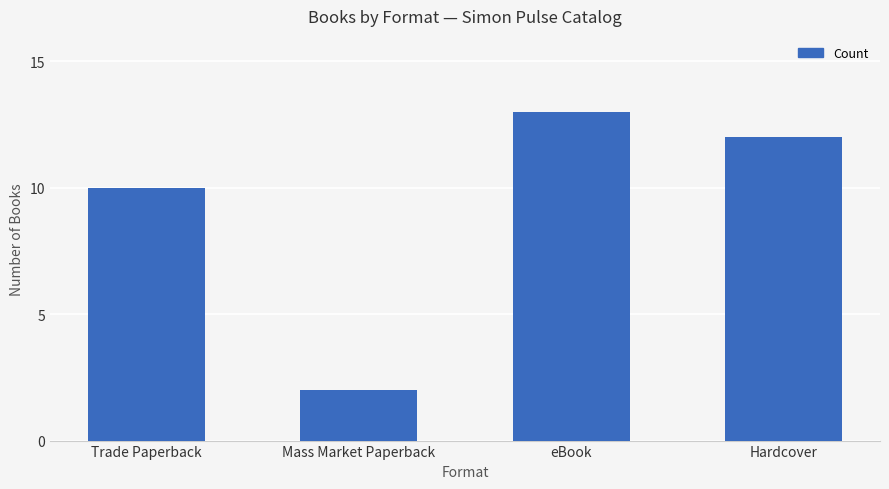

At which label is the value closest to 7?

Trade Paperback